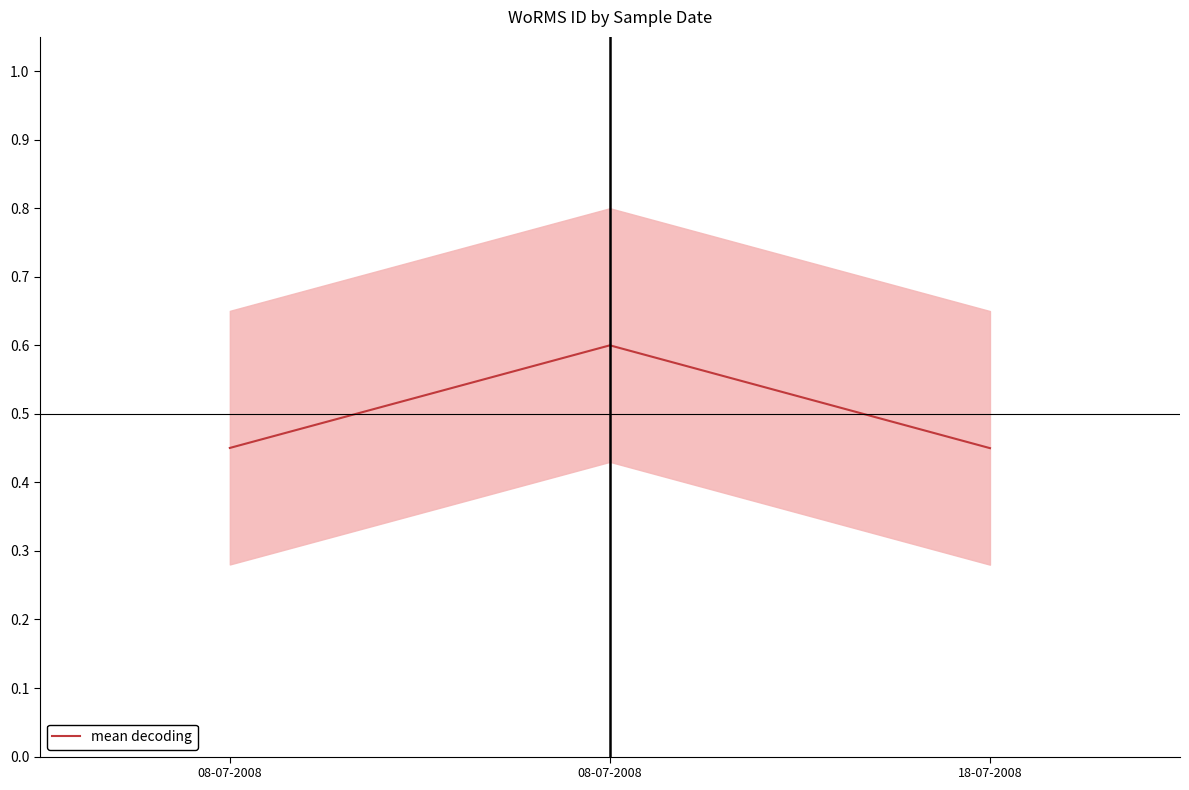

List the labels in order of value, largest first.

08-07-2008, 08-07-2008, 18-07-2008